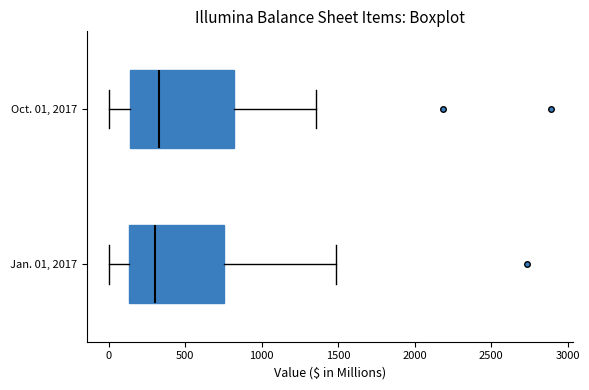

Reading bottom to top, transcribe this box plot: for each box, give where its median line is, the range the box spans, and where its two whiskers end, as read against the x-axis. The values are not printed on the chart, so give them approximately, as read against the axis.

Jan. 01, 2017: median 300, box 150 to 750, whiskers 0 to 1500
Oct. 01, 2017: median 350, box 150 to 800, whiskers 0 to 1350